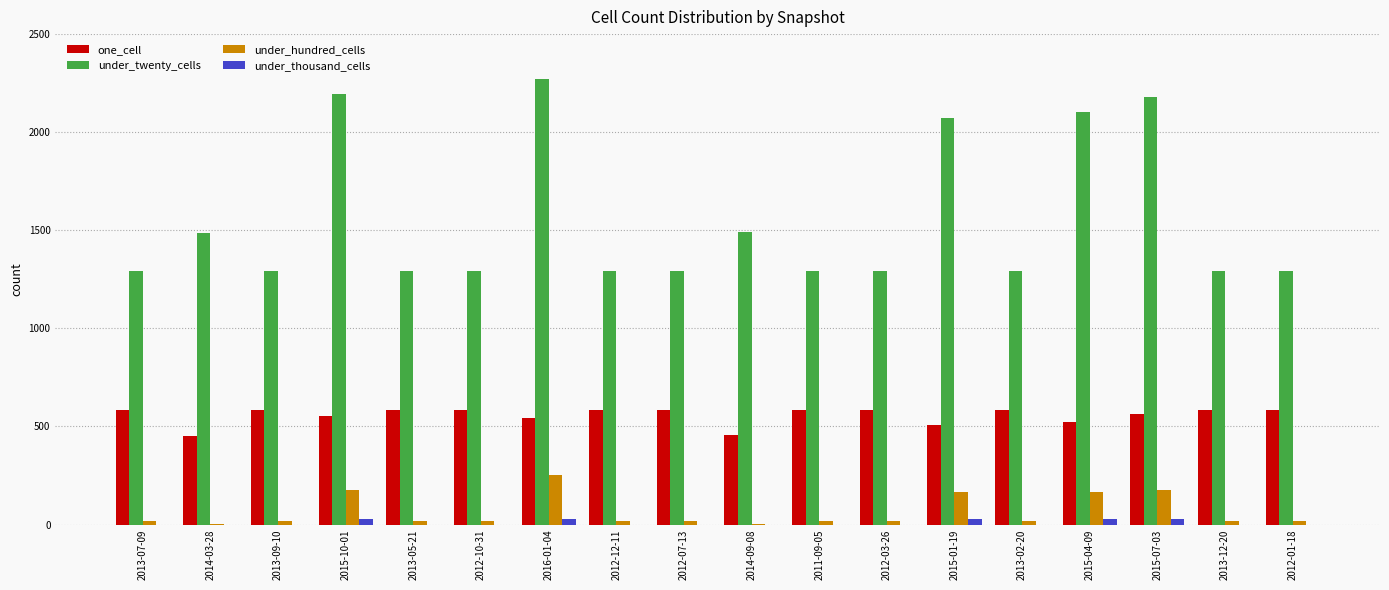

At which label does under_hundred_cells reach its peak?

2016-01-04